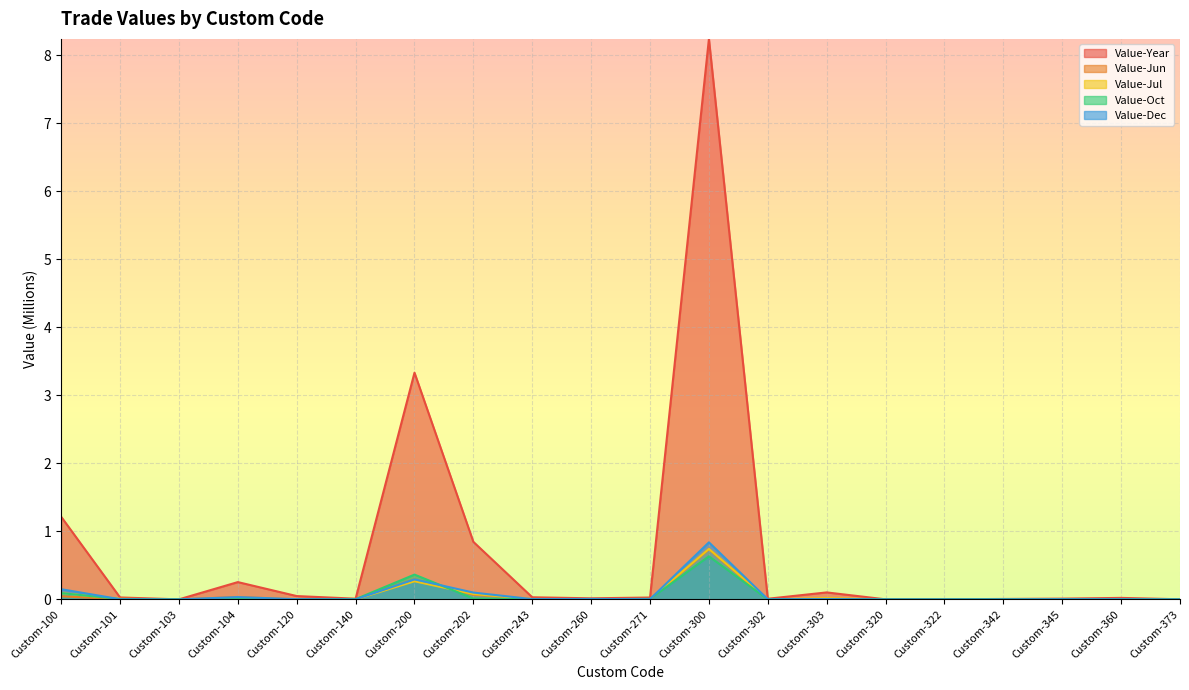

Which category has the lowest value in the Value-Jun series?

Custom-103